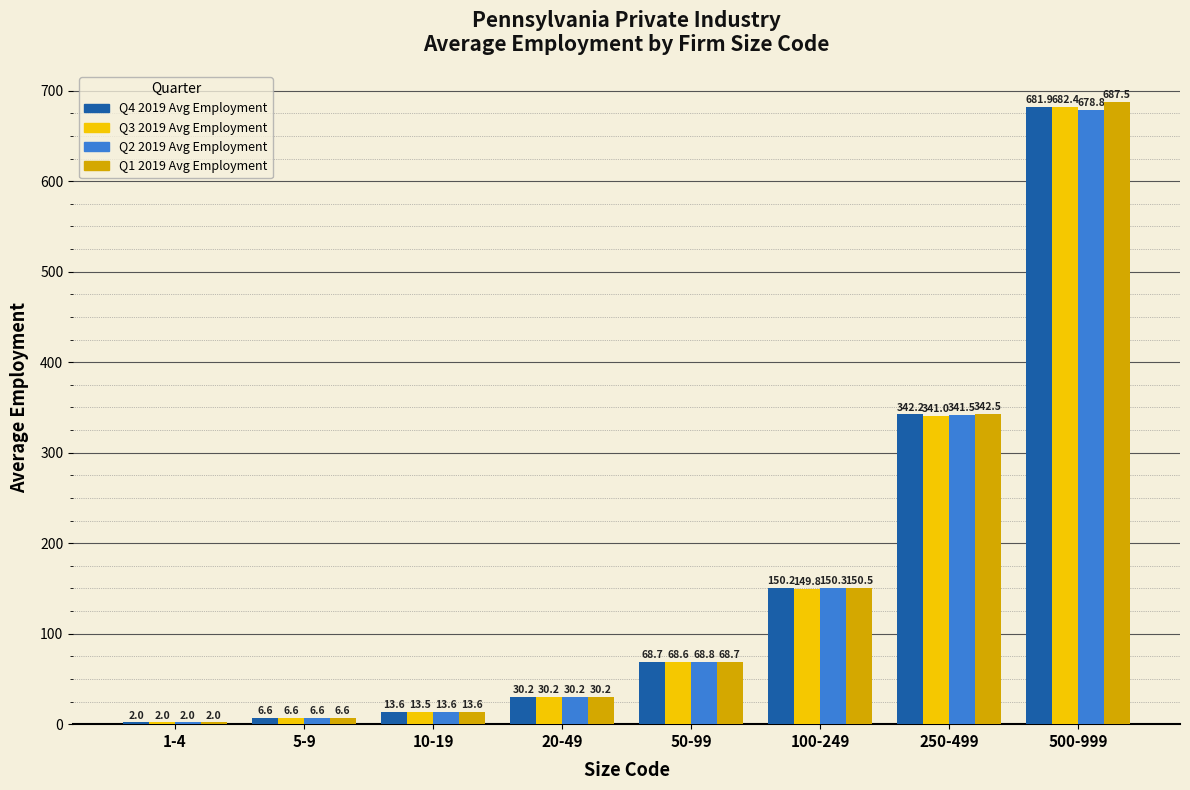

What is the approximate value of Q4 2019 Avg Employment at 10-19?

13.6